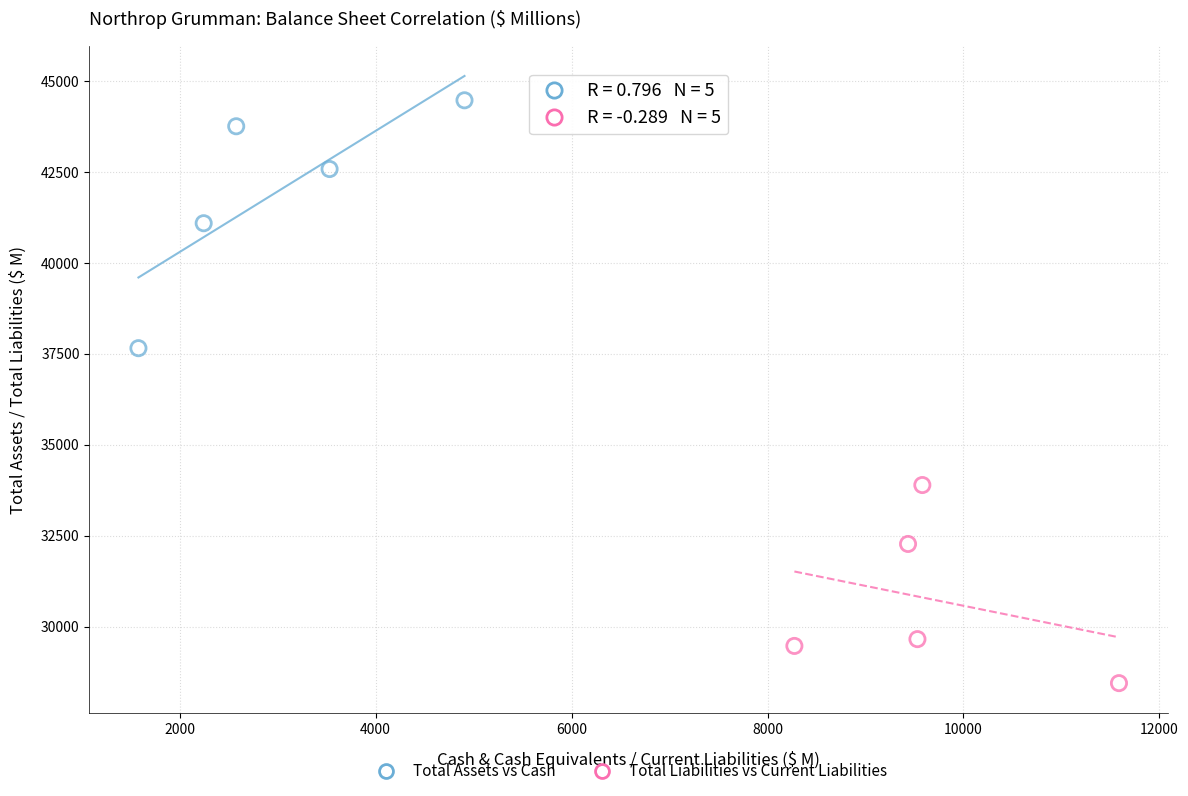

Which series reaches the maximum Y coordinate?

Total Assets vs Cash